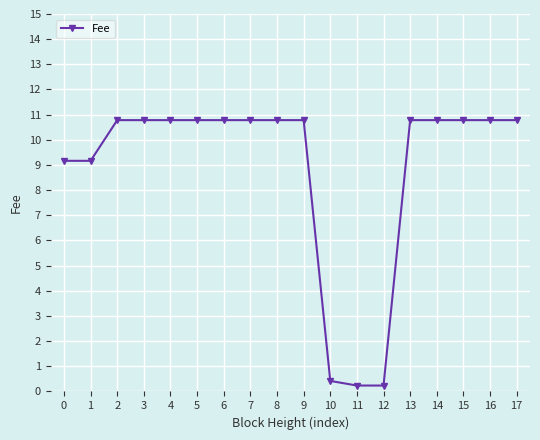

What is the sum of the values at 7 and 14?

21.6